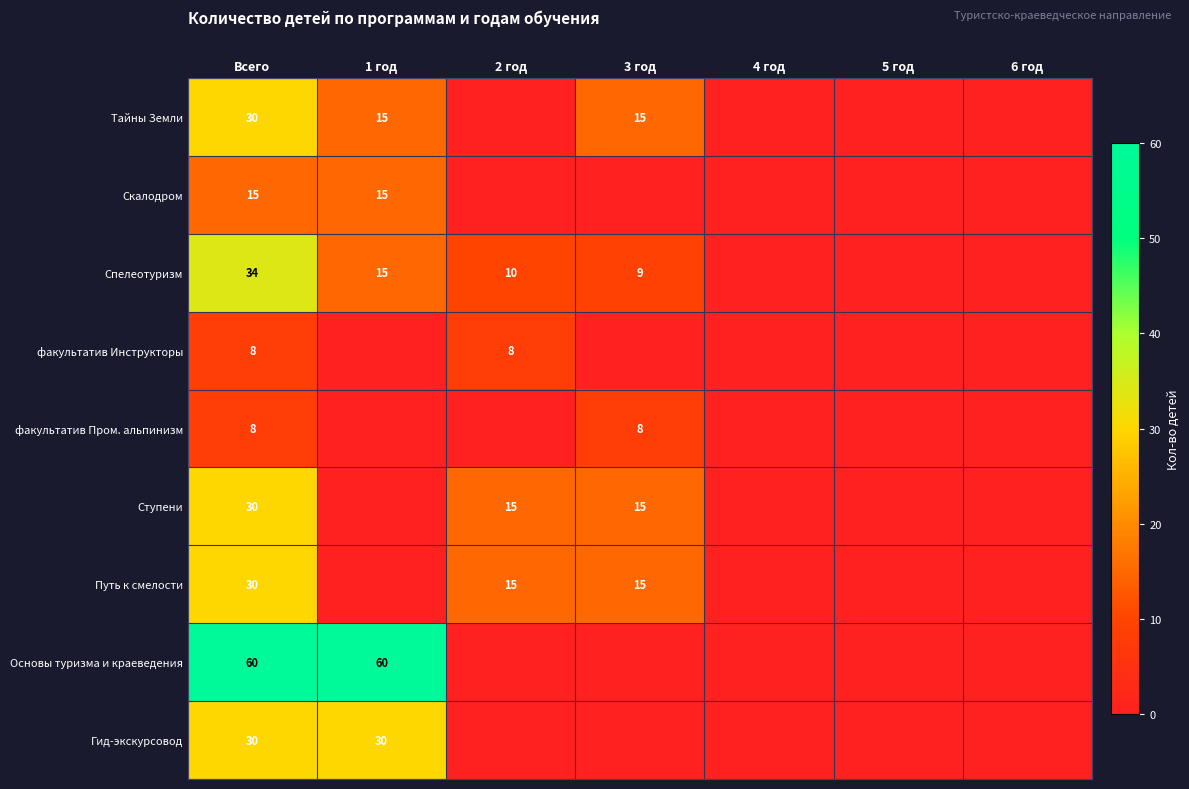

True or false: Ступени has a value of 23 at 3 год.

False